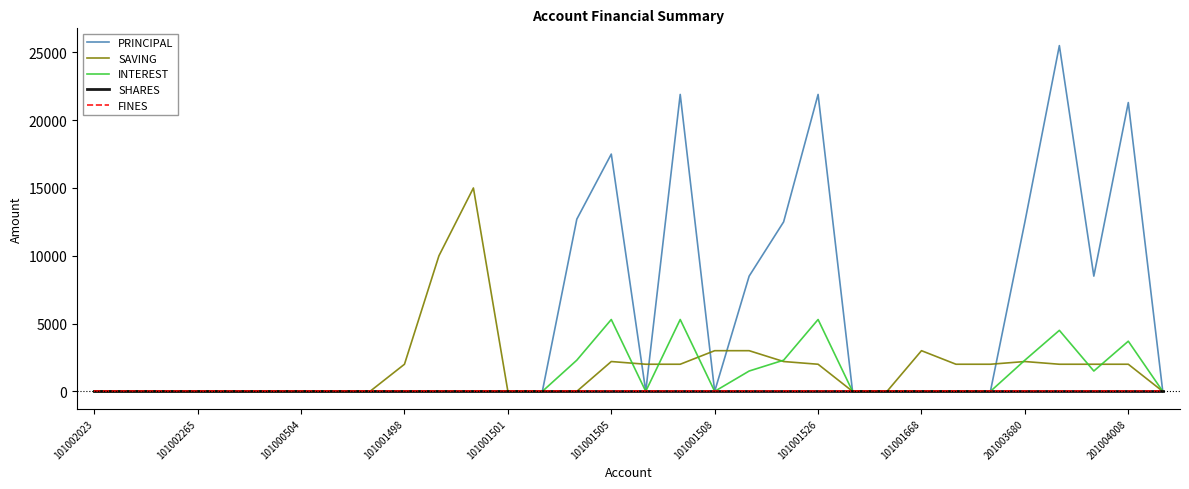

Is this an area chart (filled region under the line)?

No